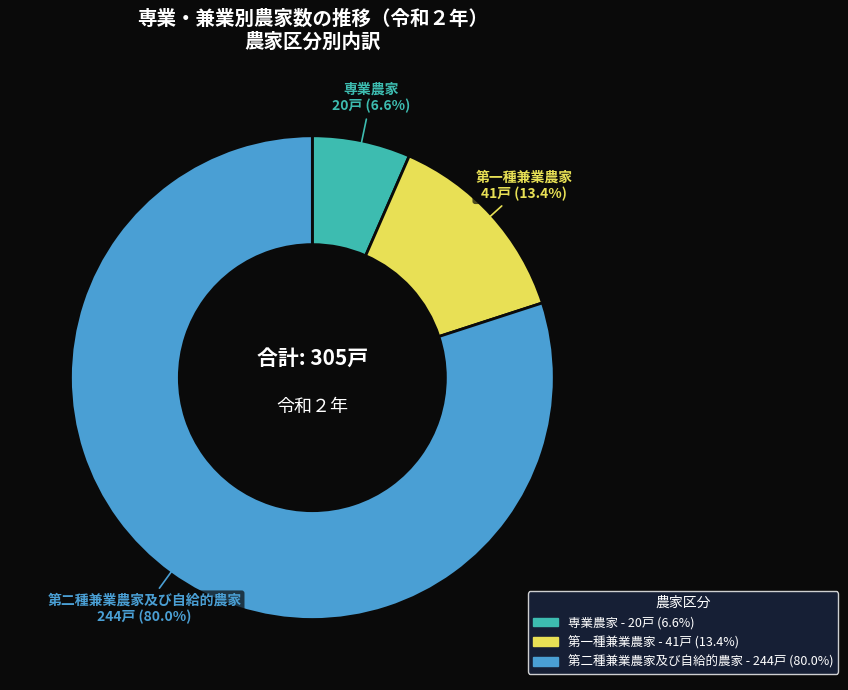

Is there a majority slice in this chart?

Yes